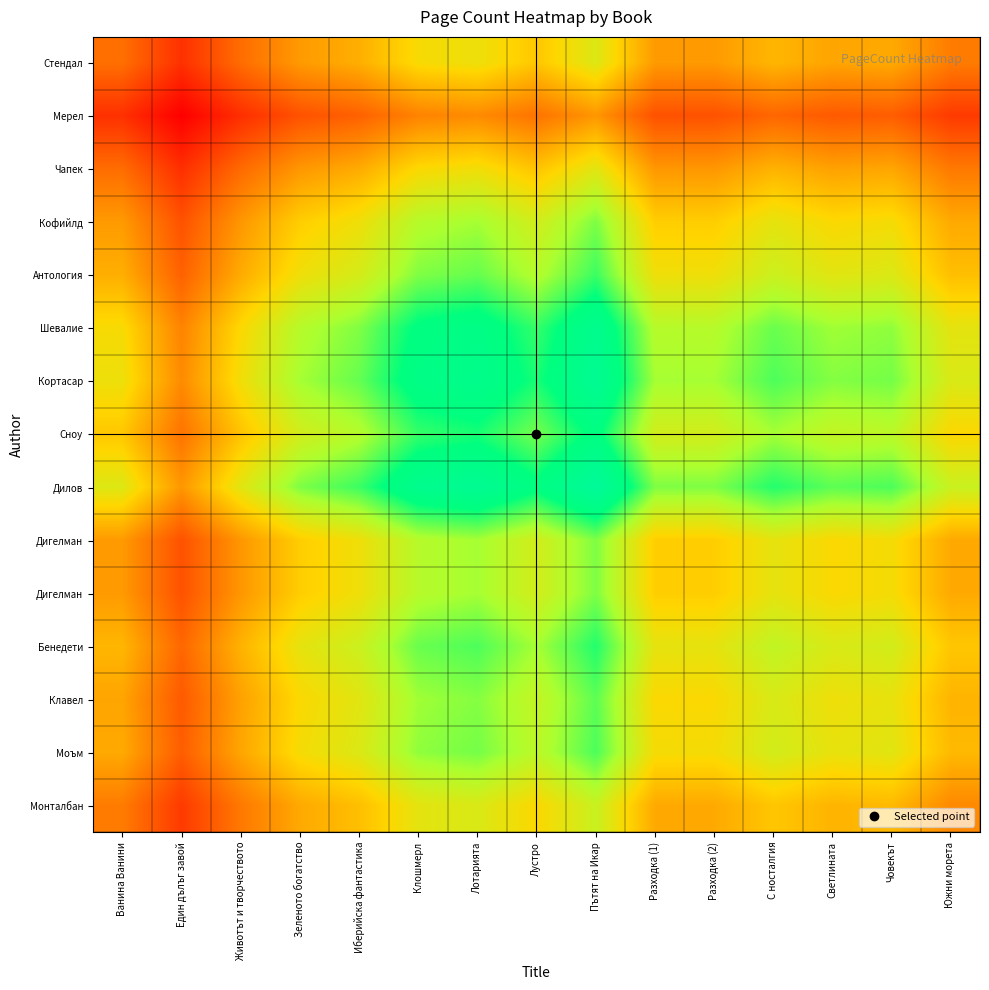

Which label corresponds to the smallest value in the chart?

Един дълъг завой